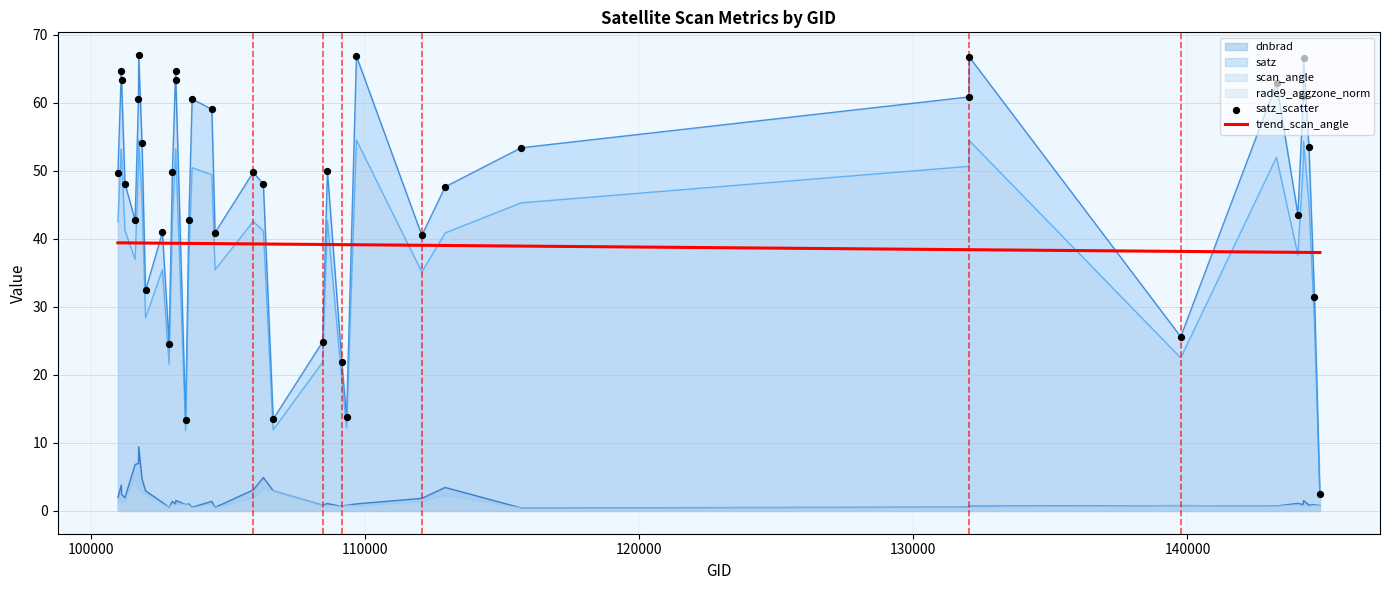

Which series has the largest total across all categories?

satz